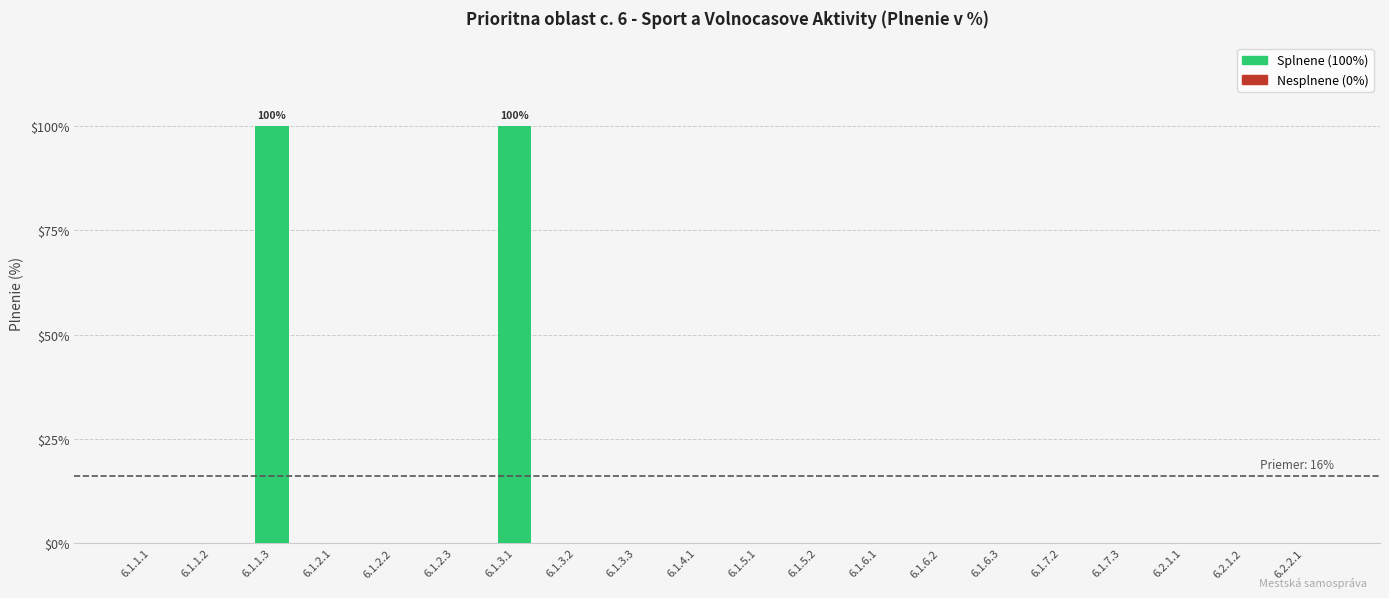

What is the maximum value shown in the chart?

100